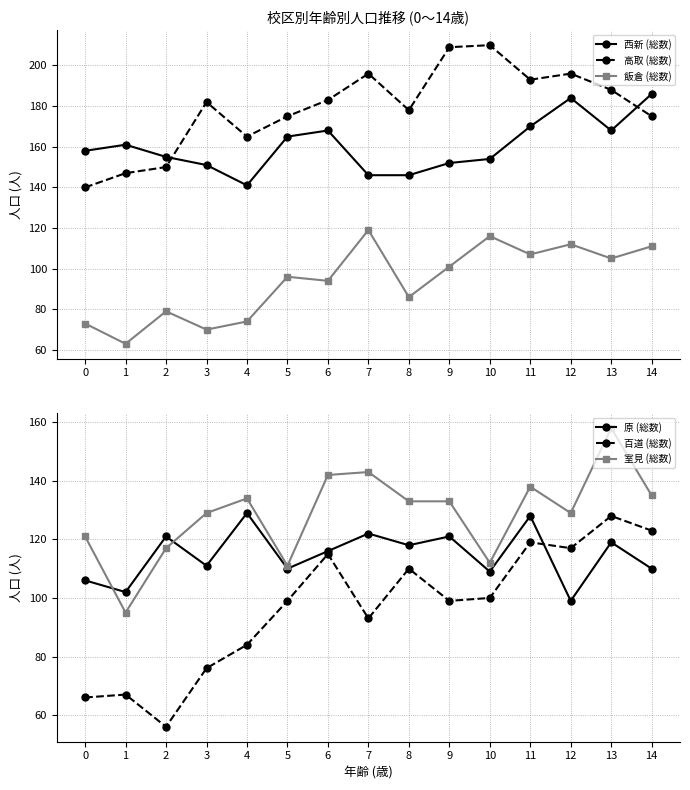

What is the value of the 百道 (総数) point at the 3rd from the left?

56